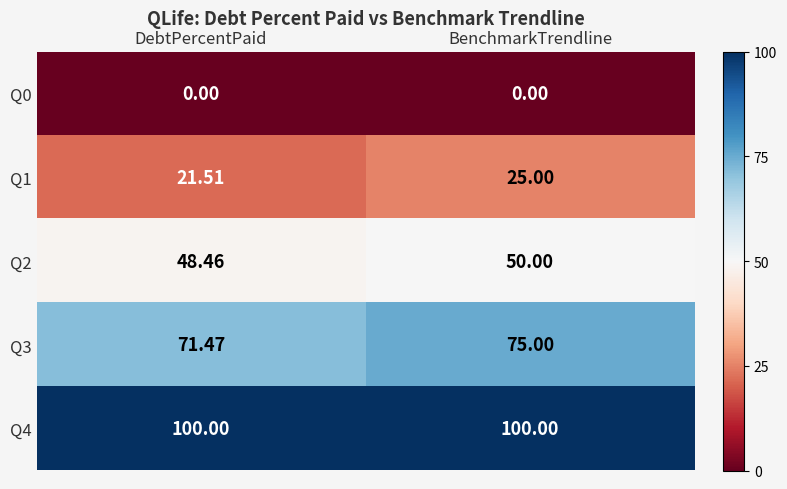

Rank the categories by Q3 value from lowest to highest.

DebtPercentPaid, BenchmarkTrendline